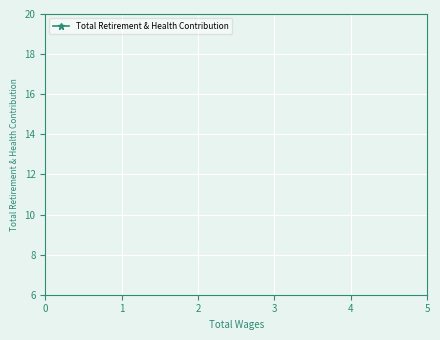

True or false: the data shows 0.0 at 1.

False